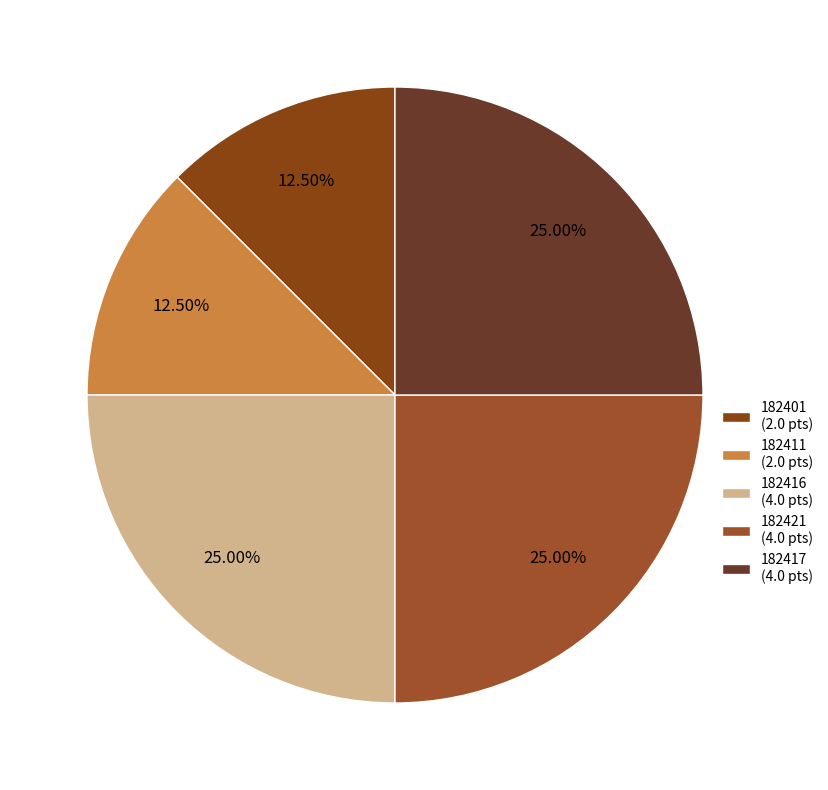

Combined, what portion of the pie is 182421 and 182416?

50.0%